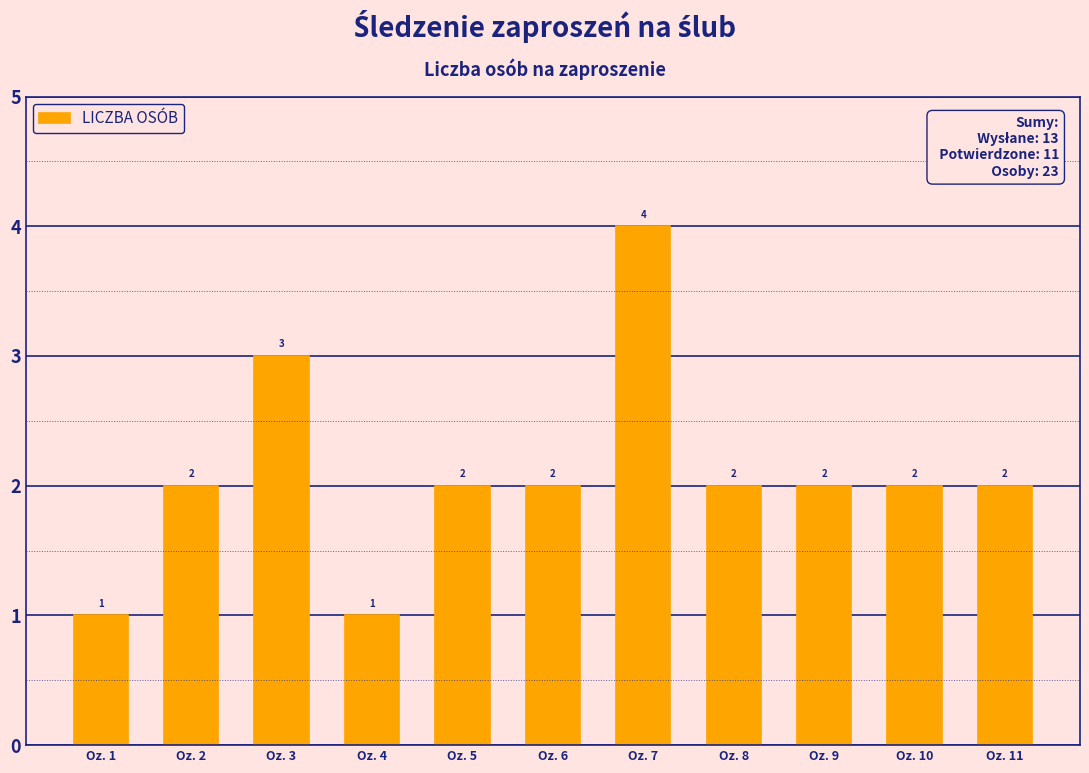

What is the maximum value shown in the chart?

4